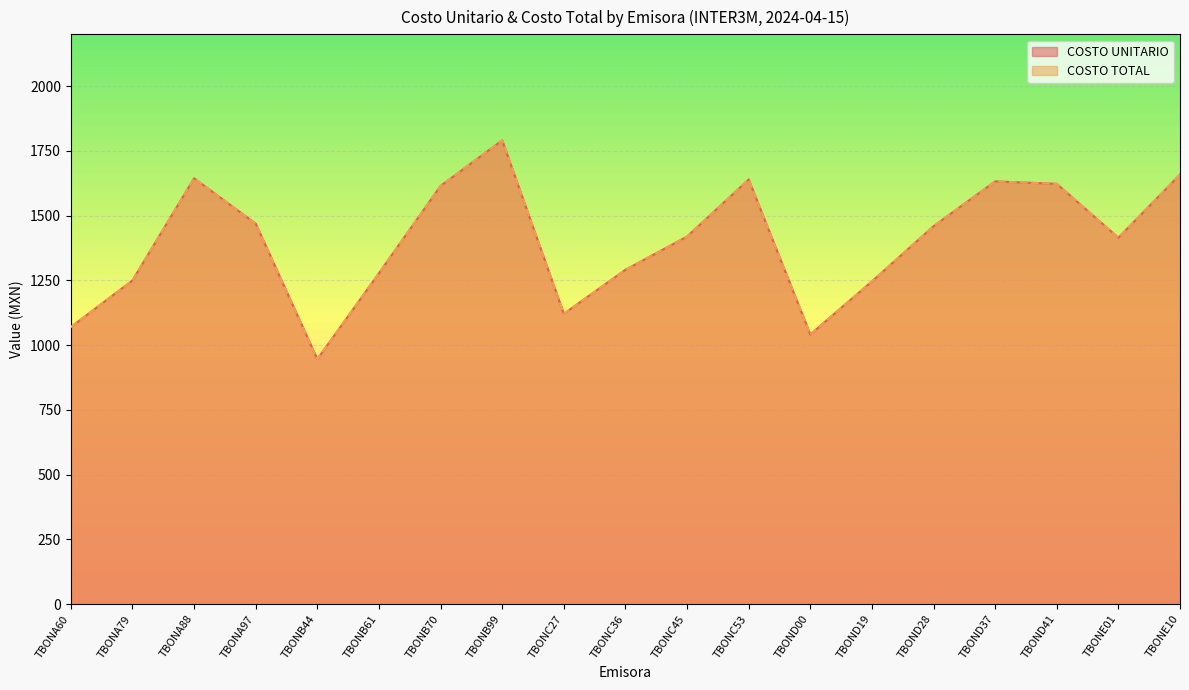

At which category is the sum across all series the highest?

TBONB99